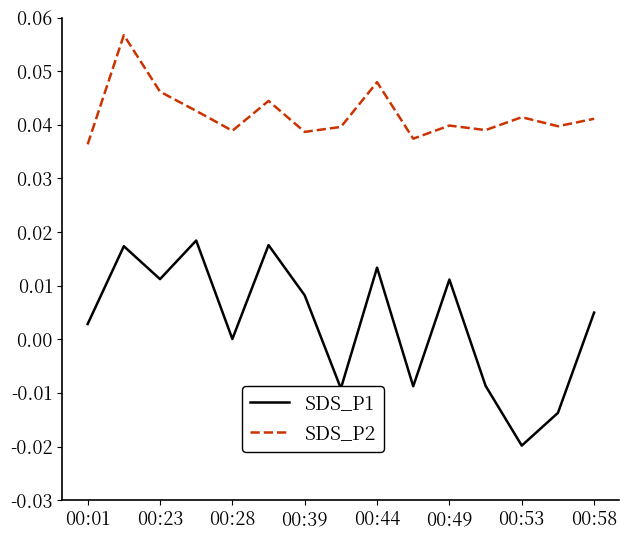

Rank the series by their average value, from lowest to highest.

SDS_P1, SDS_P2